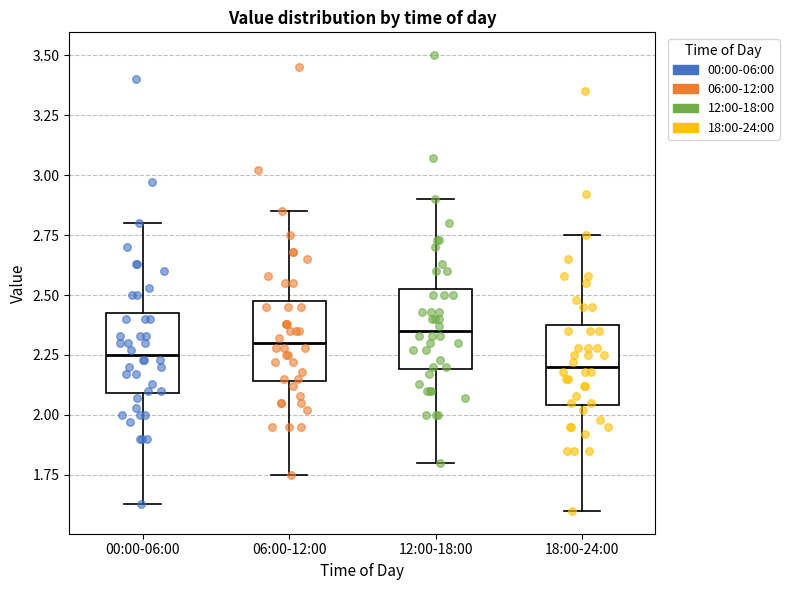

Which box has the highest median line?

12:00-18:00